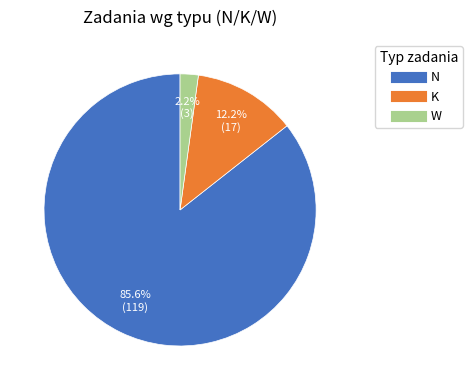

To the nearest percent, what is the difference between the K and N slice percentages?

73%